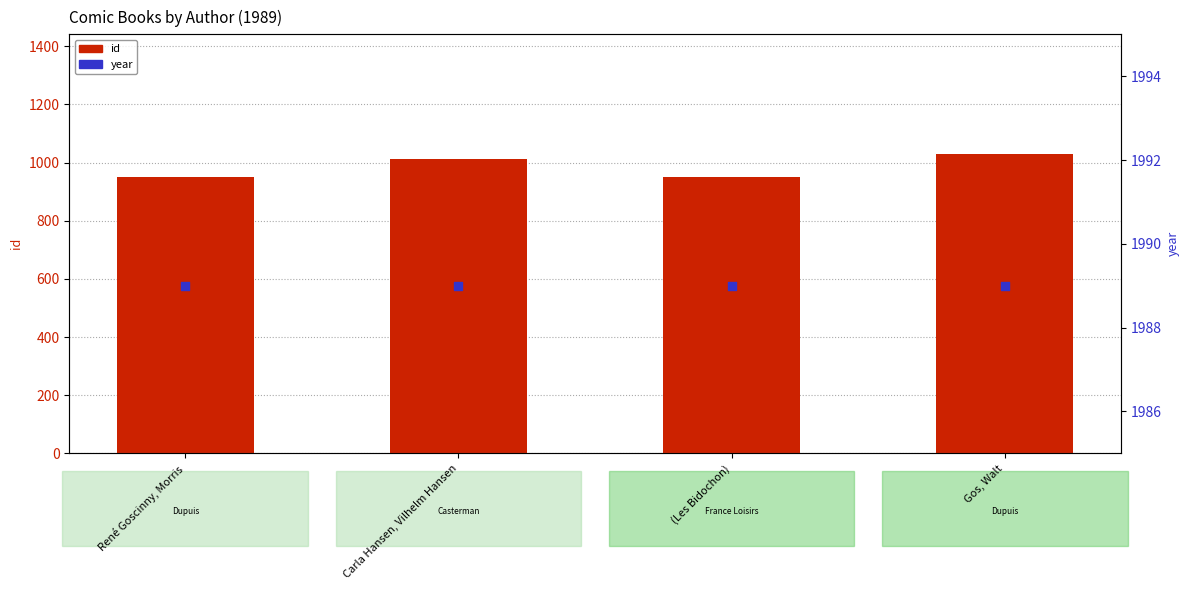

At how many categories does at least one series exceed 1214?

4